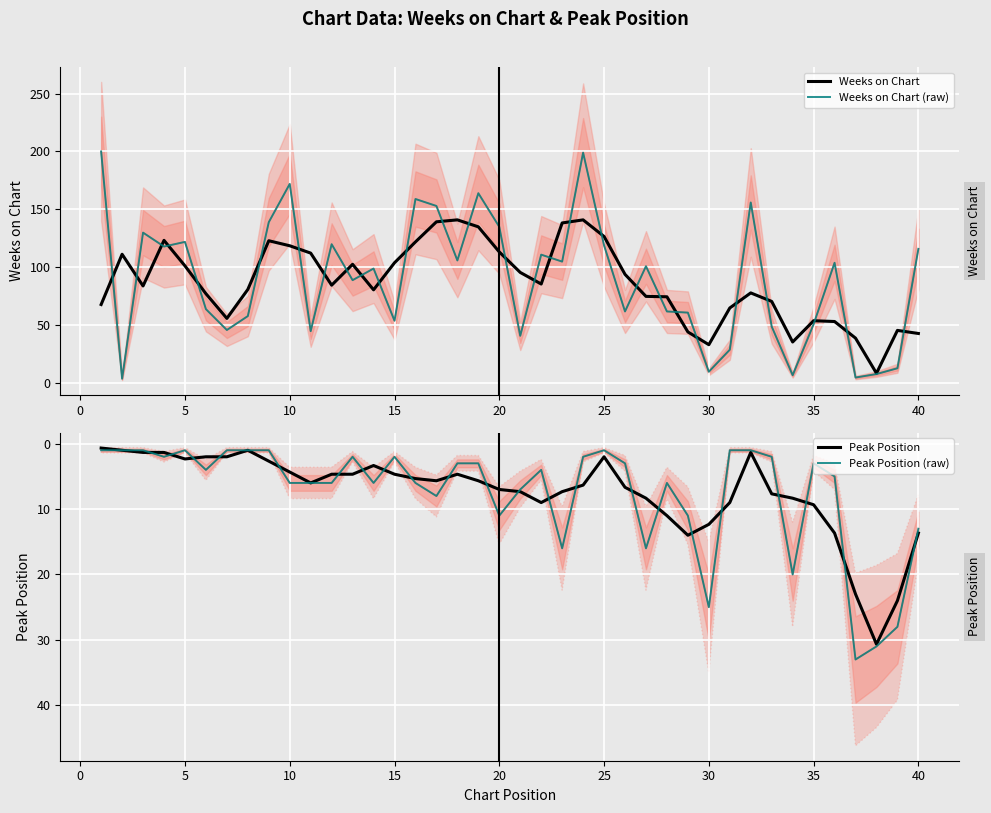

Count the number of categories in the chart.

40